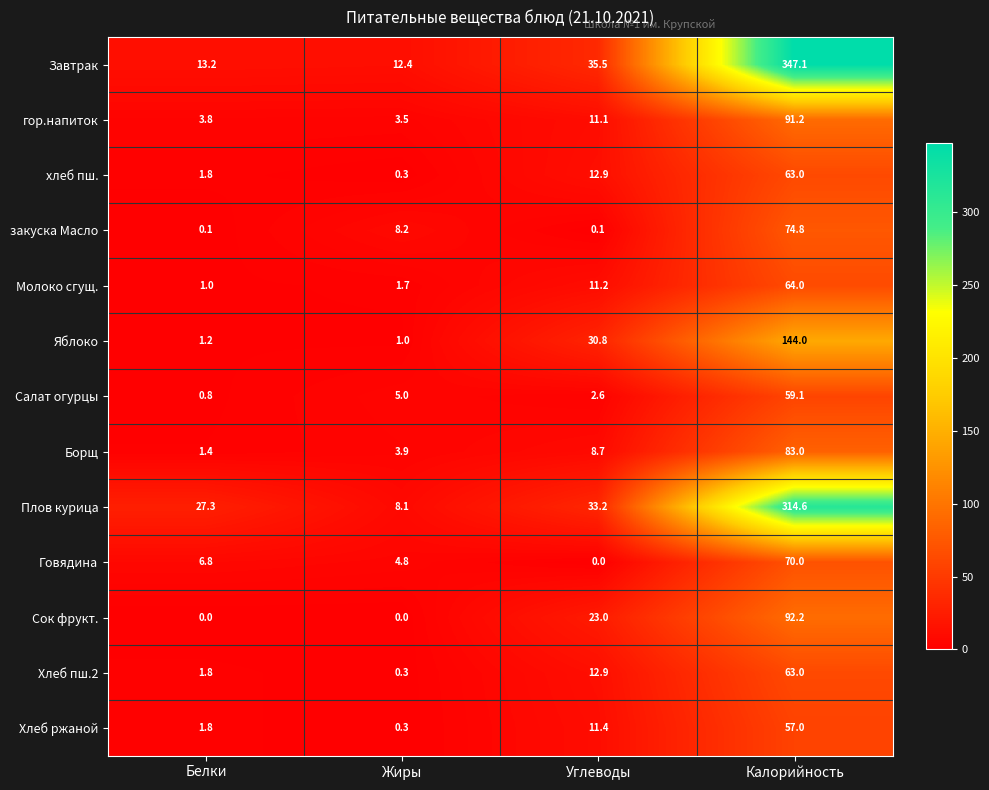

What is the maximum value shown in the chart?

347.1